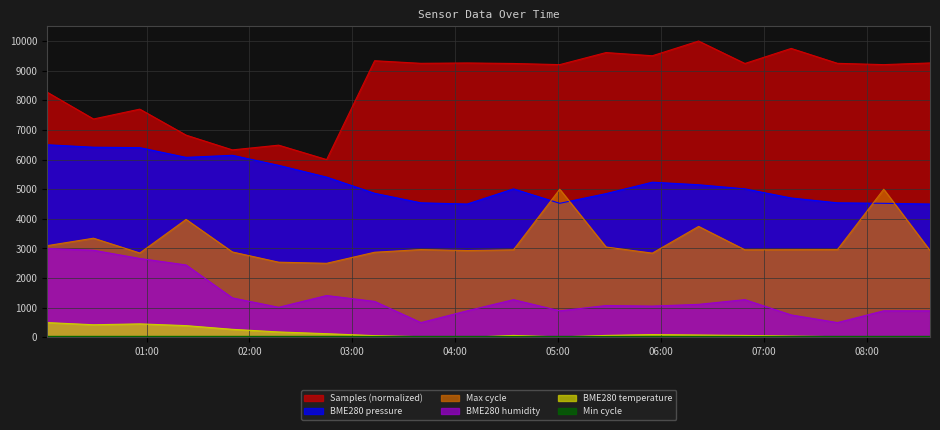

At which label is Samples closest to 8000?

2023/01/14 00:02